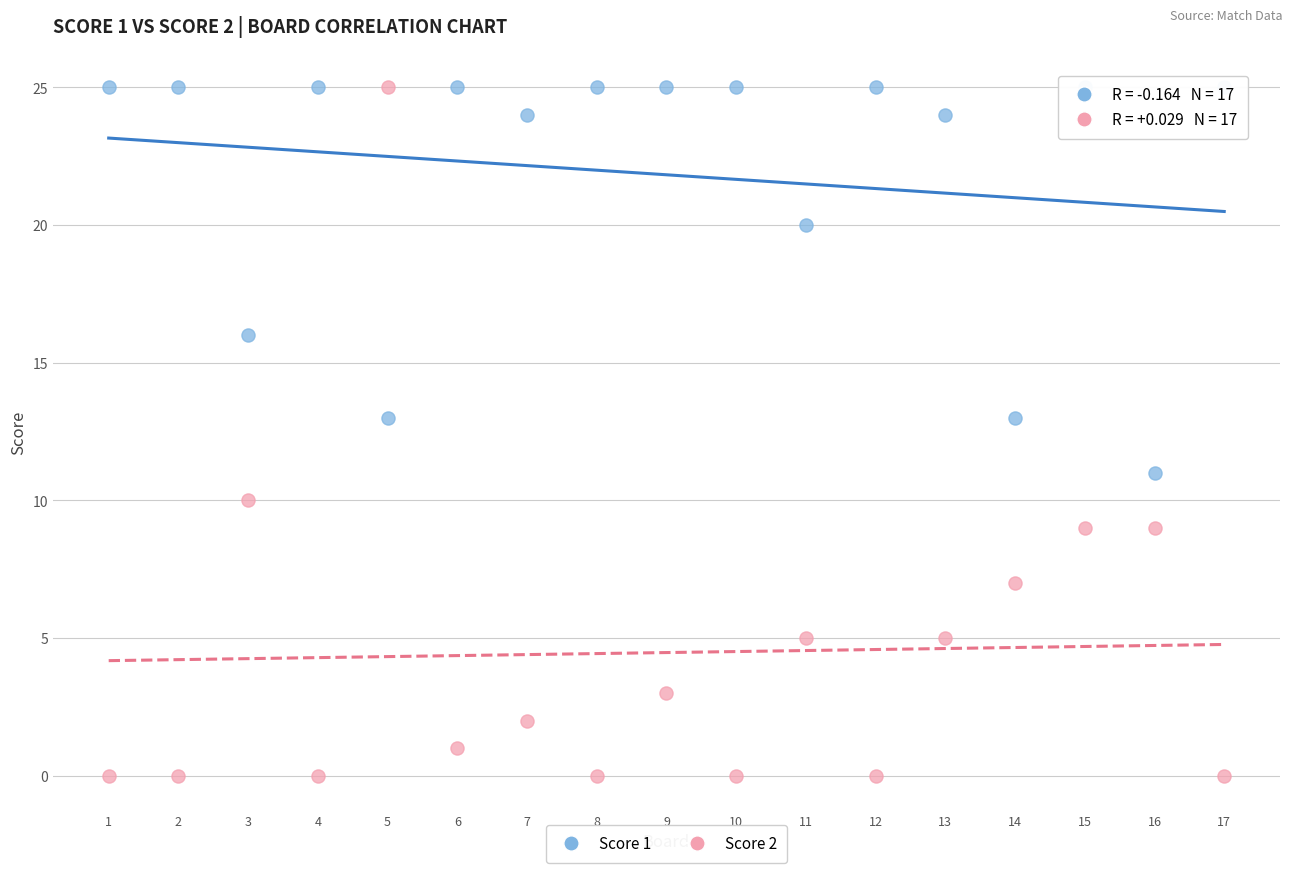

What is the X range (max minus min) for the scatter plot?

16